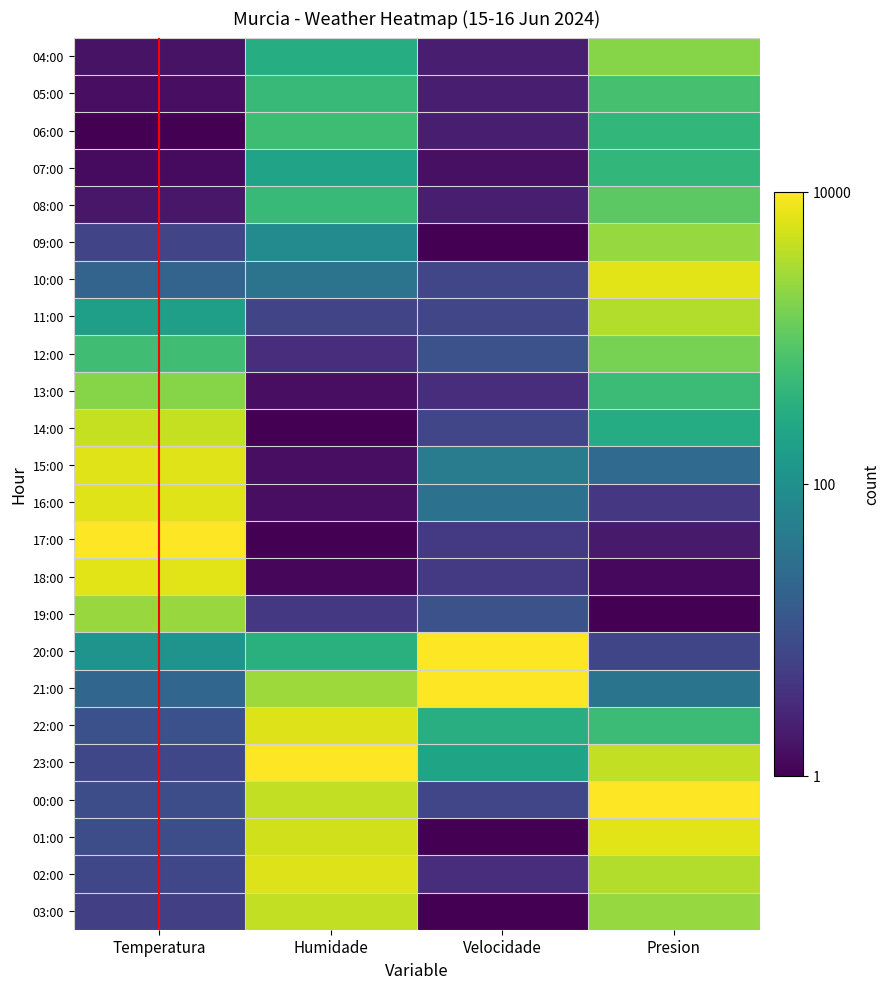

What is the total value across all series at Humidade?

11.8